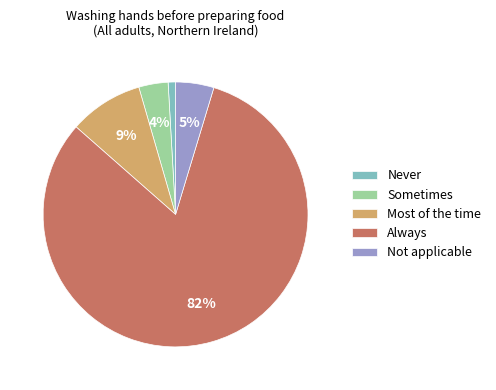

True or false: Sometimes accounts for 4% of the total.

True